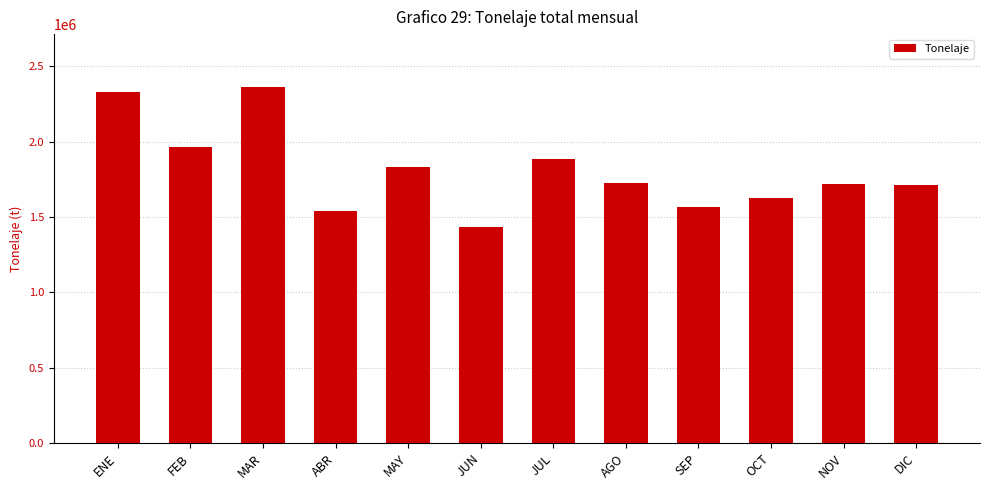

What is the average value?

1807017.9